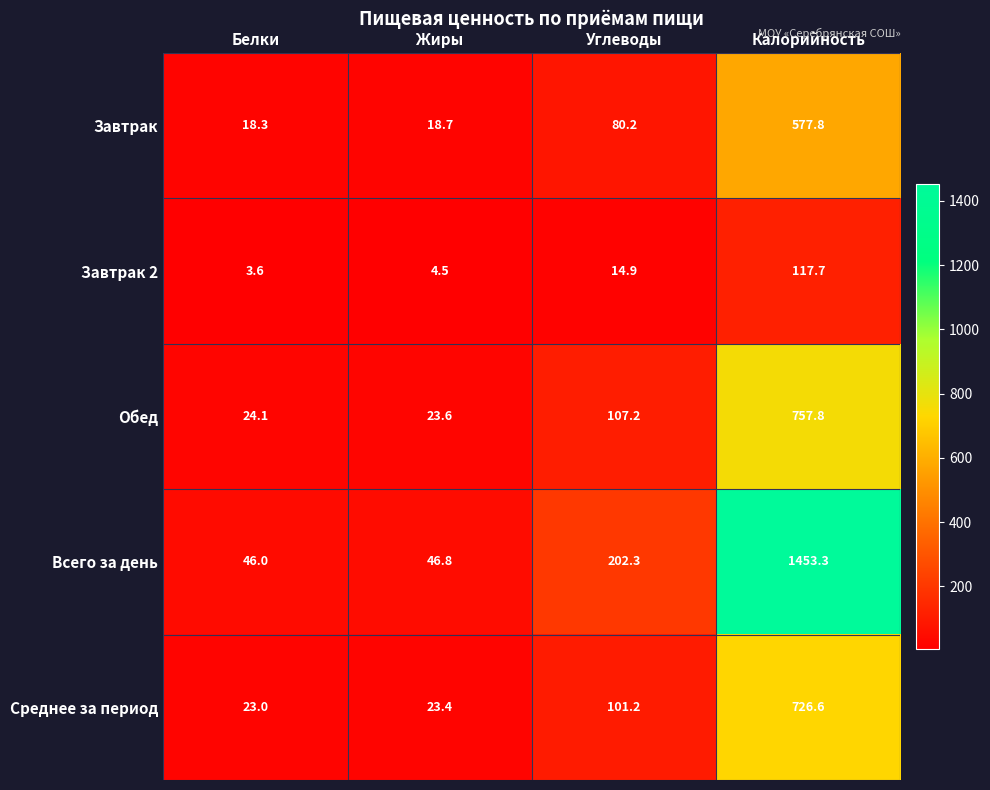

Count the number of data series in this chart.

5